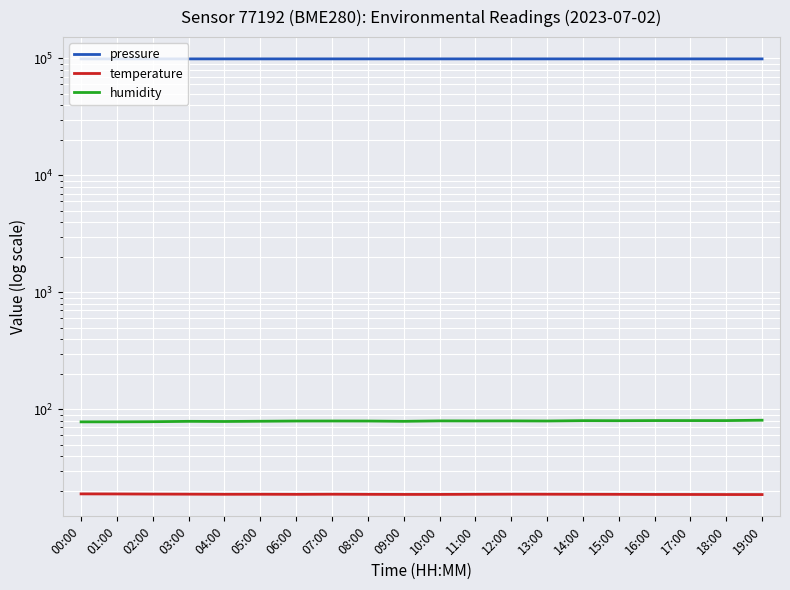

Which series has the widest spread of values?

pressure